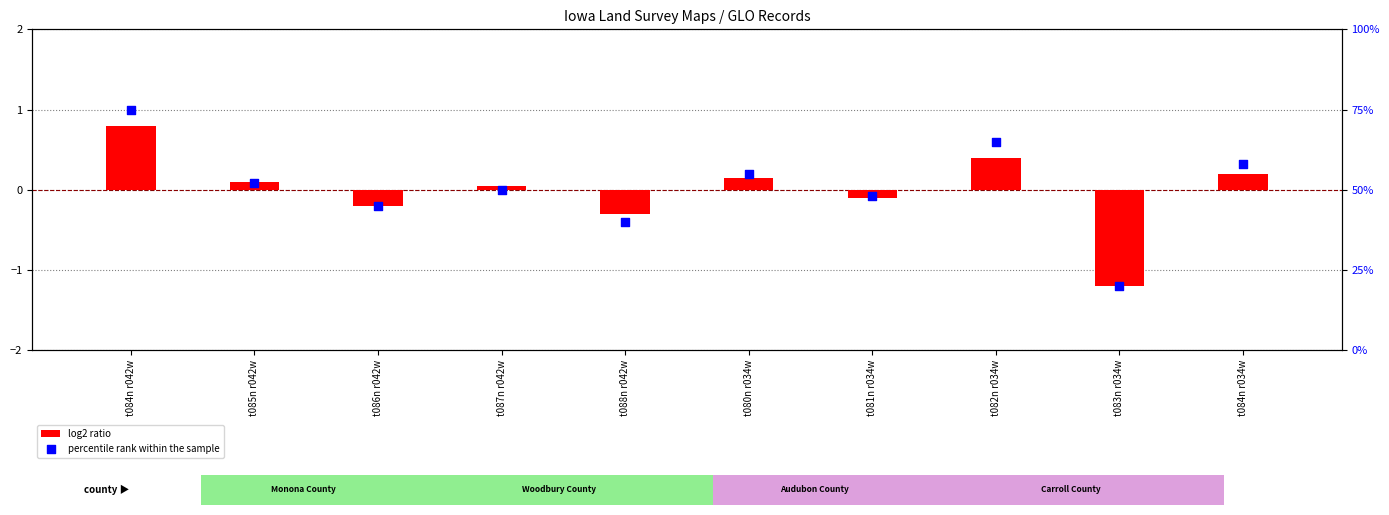

Which series reaches the maximum Y coordinate?

percentile rank within the sample